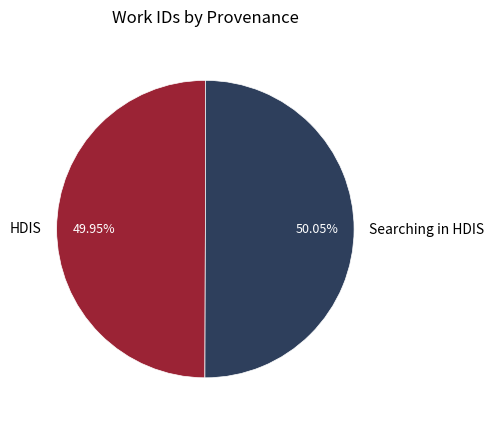

Is there a majority slice in this chart?

Yes